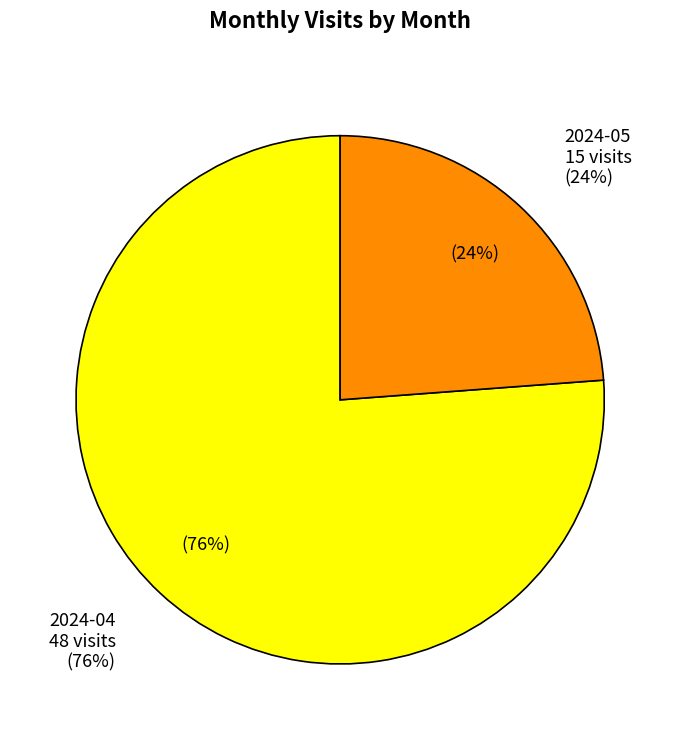

Is it true that 2024-04 is 66% of the pie?

False